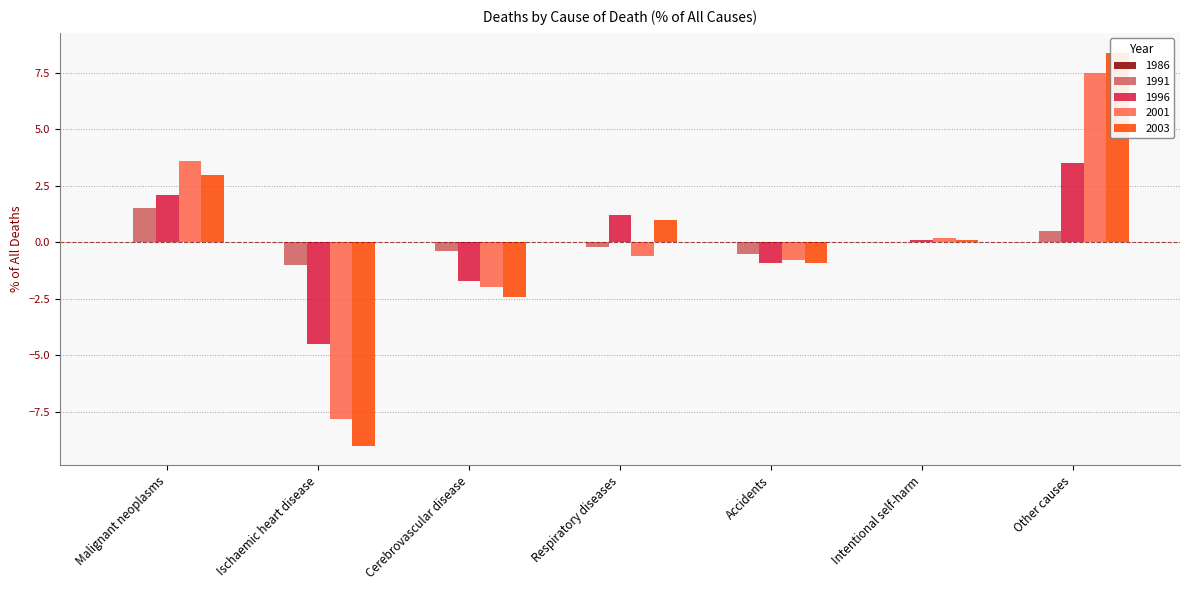

Which series changed the most between Cerebrovascular disease and Respiratory diseases?

2003